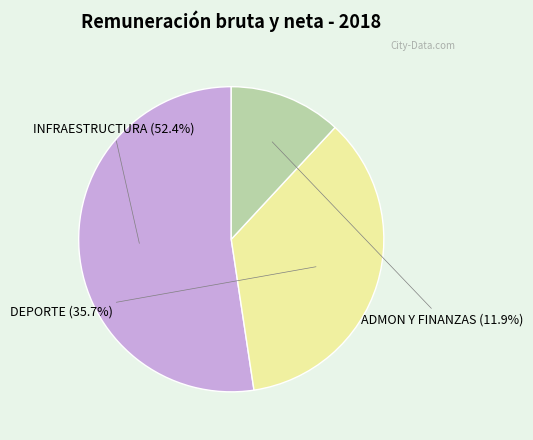

Which slice is the smallest?

ADMON Y FINANZAS